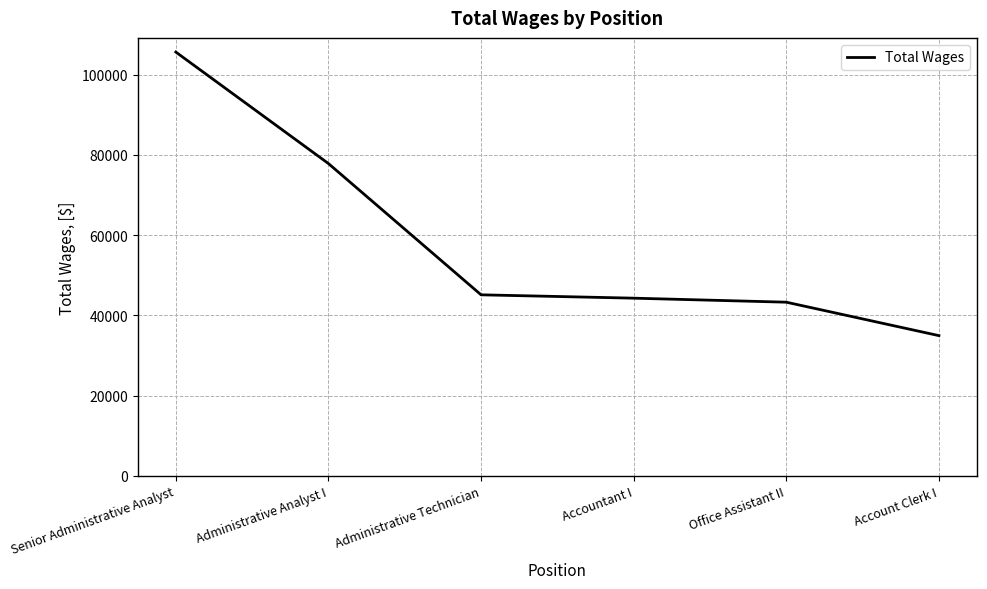

At which label is the value closest to 70271?

Administrative Analyst I